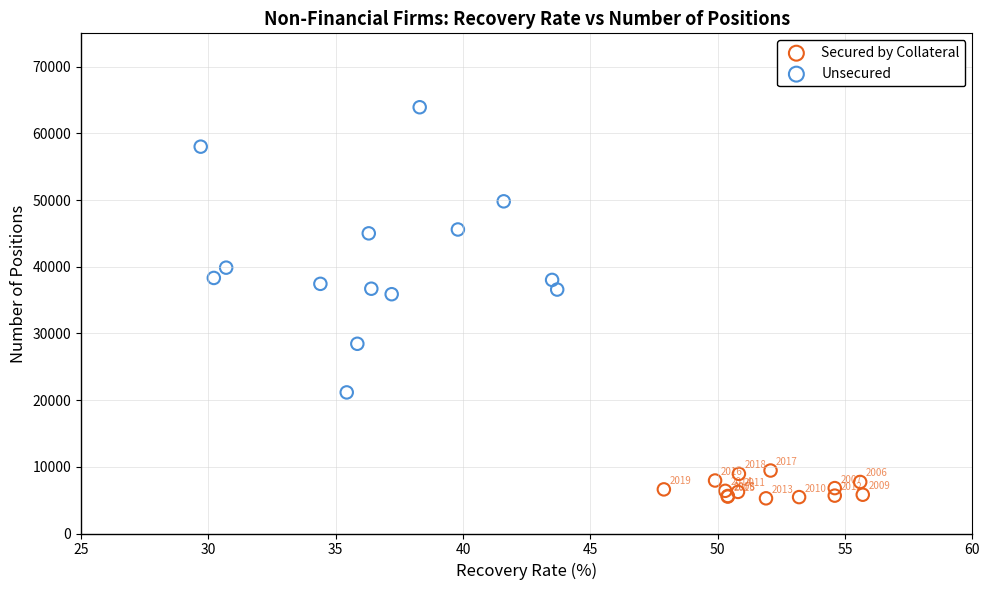

Which series contains the lowest Y value?

Secured by Collateral